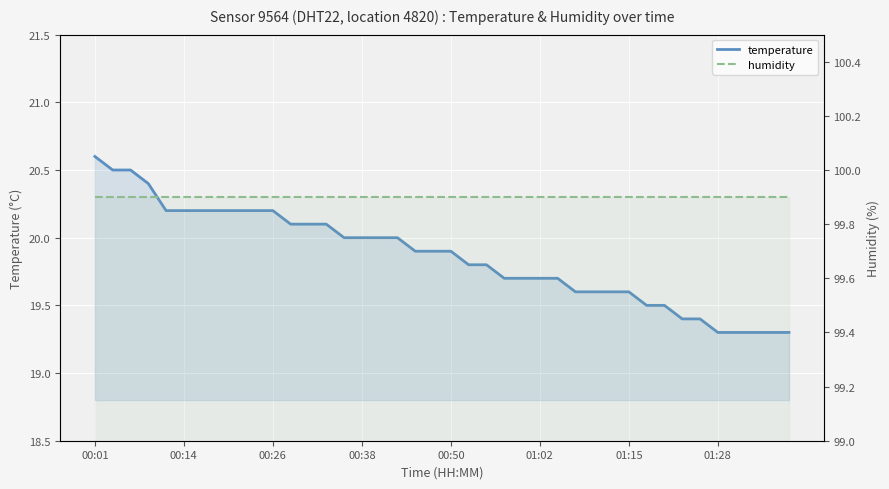

The value of humidity at 01:28 is 60.7. True or false?

False